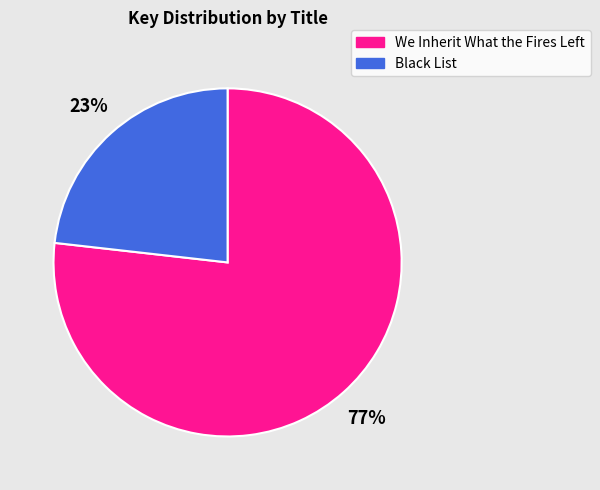

Which slice is the smallest?

Black List